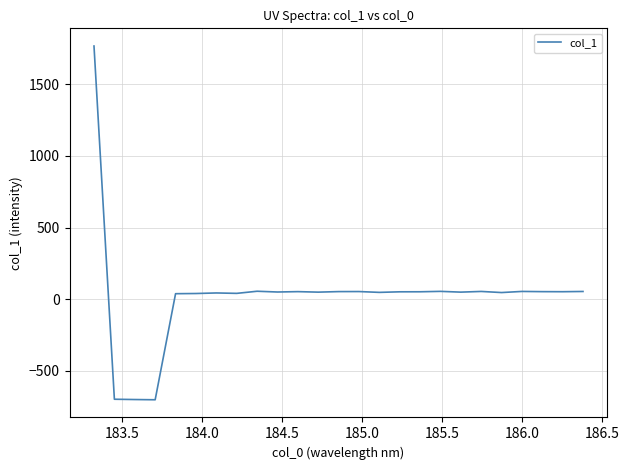

What is the greatest value displayed?

1767.4